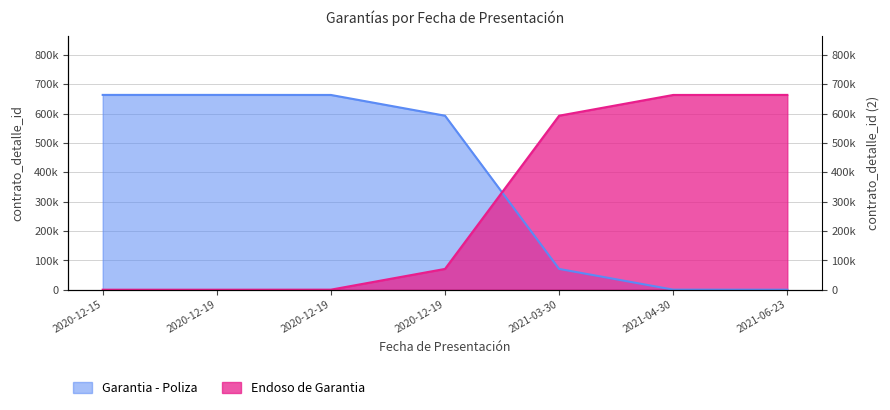

True or false: Garantia - Poliza and Endoso de Garantia intersect in this chart.

True